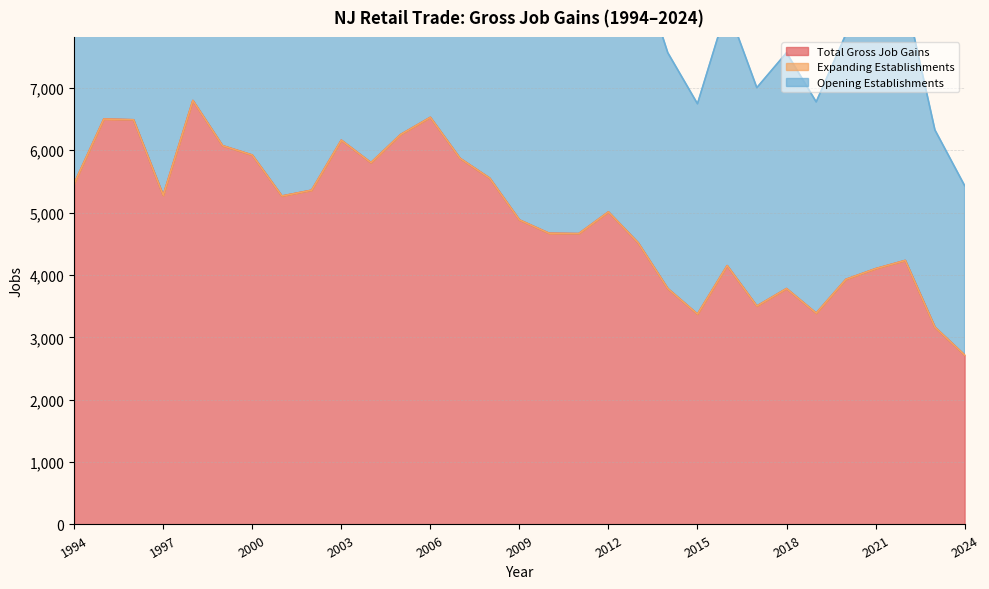

What is the total value across all series at 1999?

12144